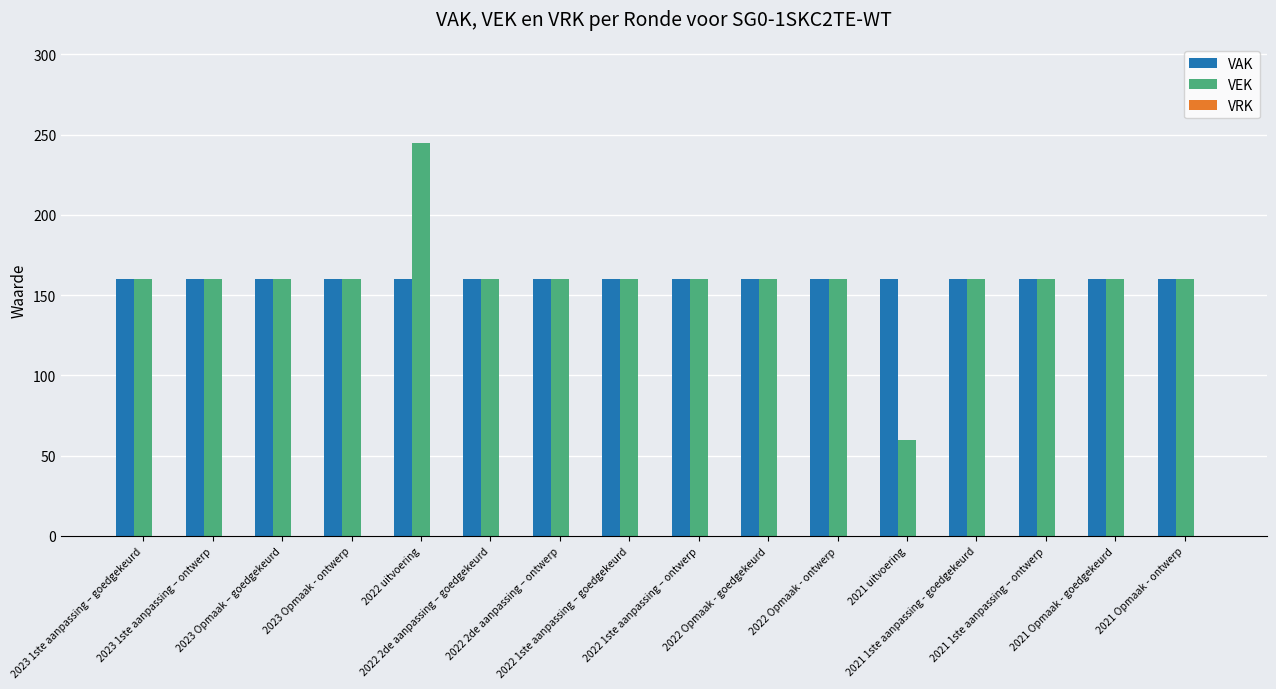

True or false: VAK has a value of 101 at 2023 Opmaak – goedgekeurd.

False